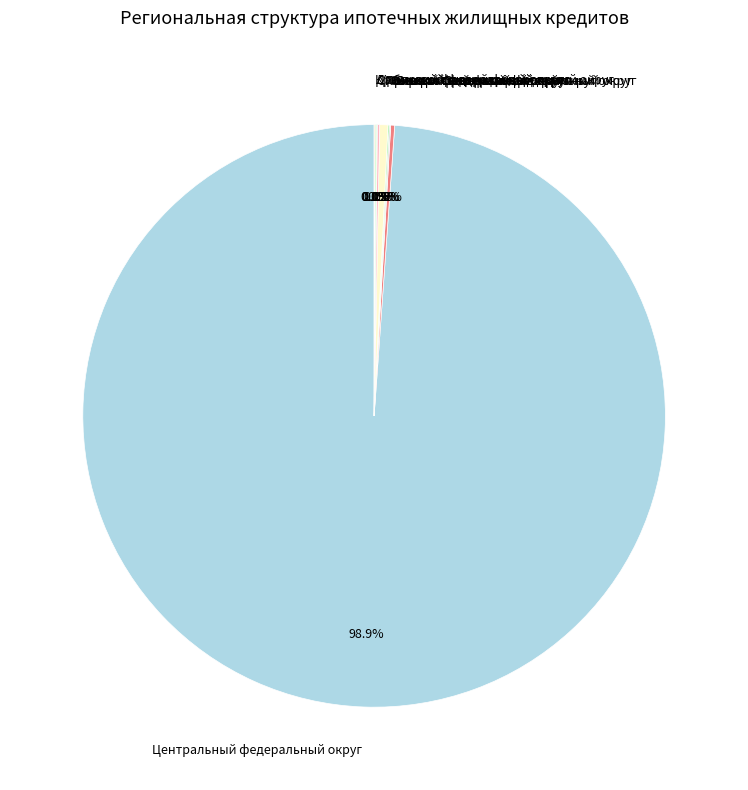

What is the majority slice?

Центральный федеральный округ